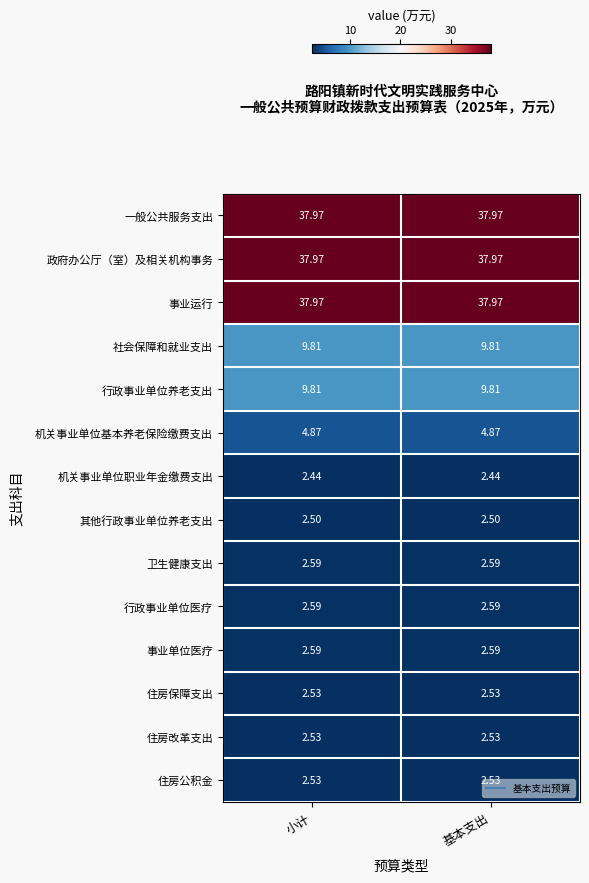

Is the value of 机关事业单位职业年金缴费支出 at 基本支出 greater than the value of 政府办公厅（室）及相关机构事务 at 基本支出?

No